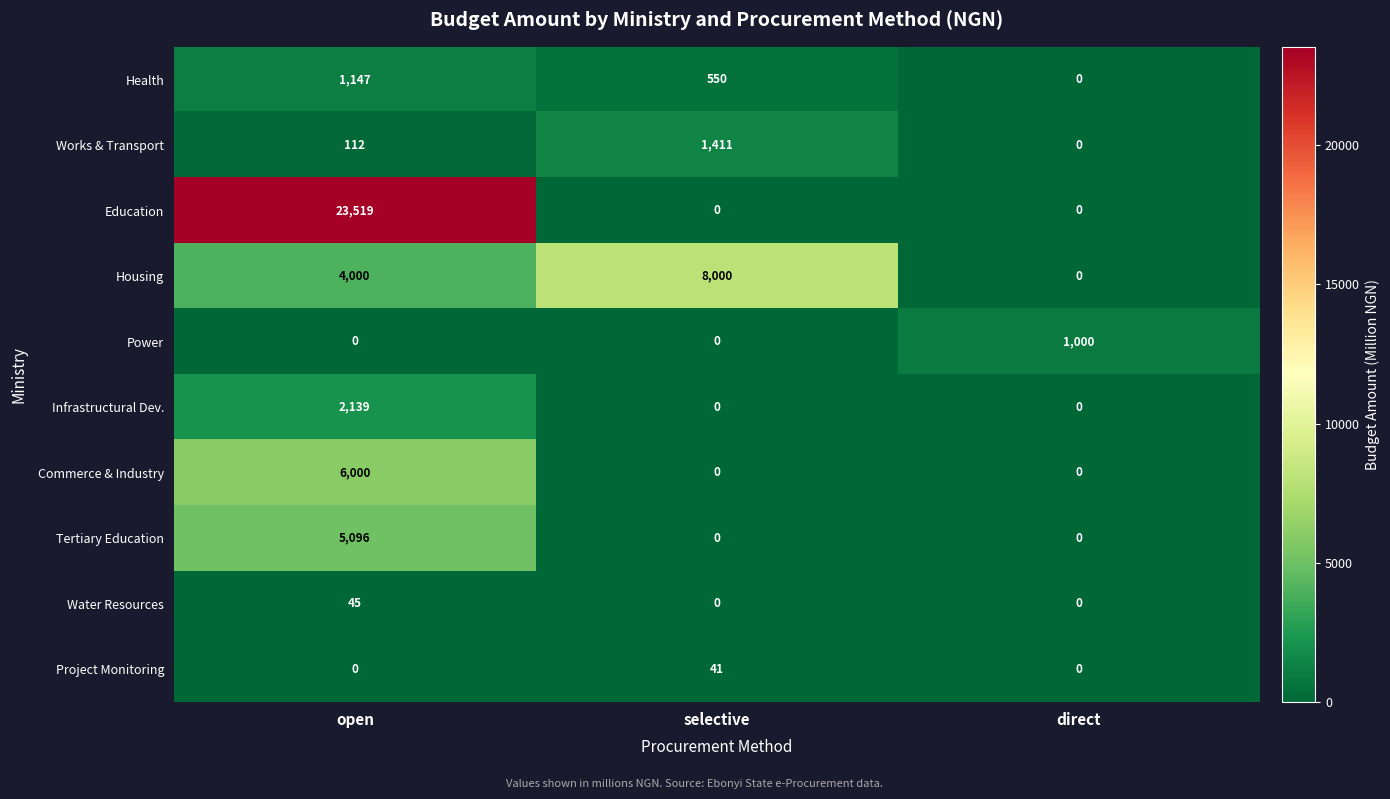

True or false: Works & Transport has a value of -602 at direct.

False